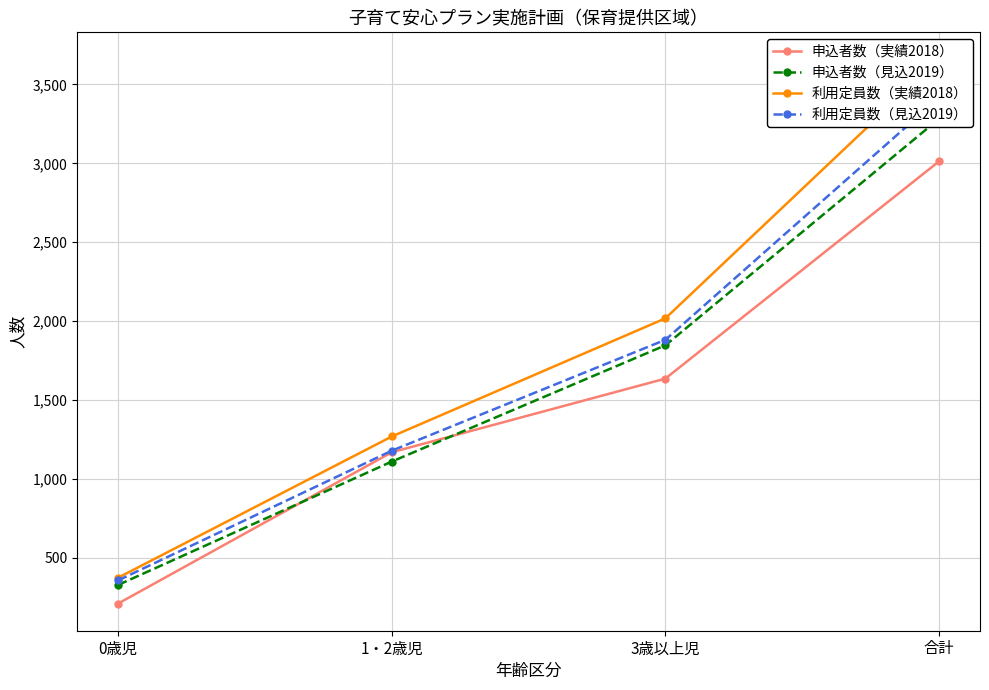

Read the 利用定員数（見込2019） value at 1・2歳児.

1178